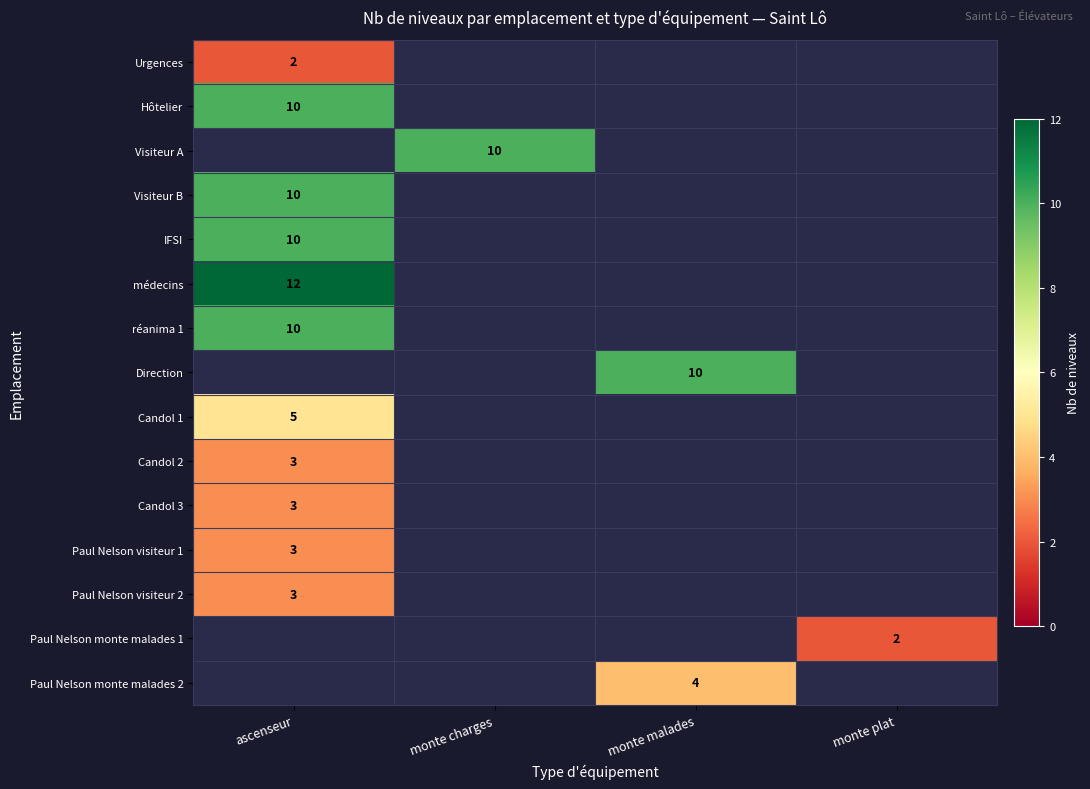

What is the minimum value for Candol 3?

3.0